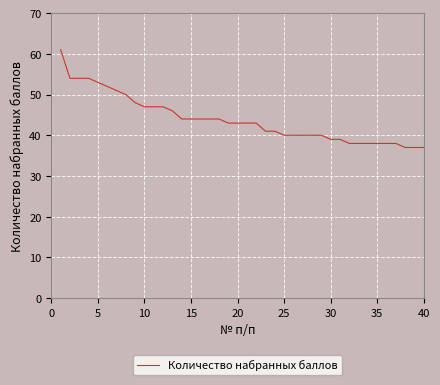

What is the minimum value shown in the chart?

37